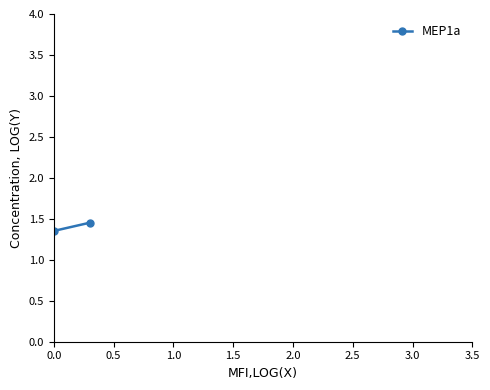

Between 0.5 and 0.0, which is larger?

0.5